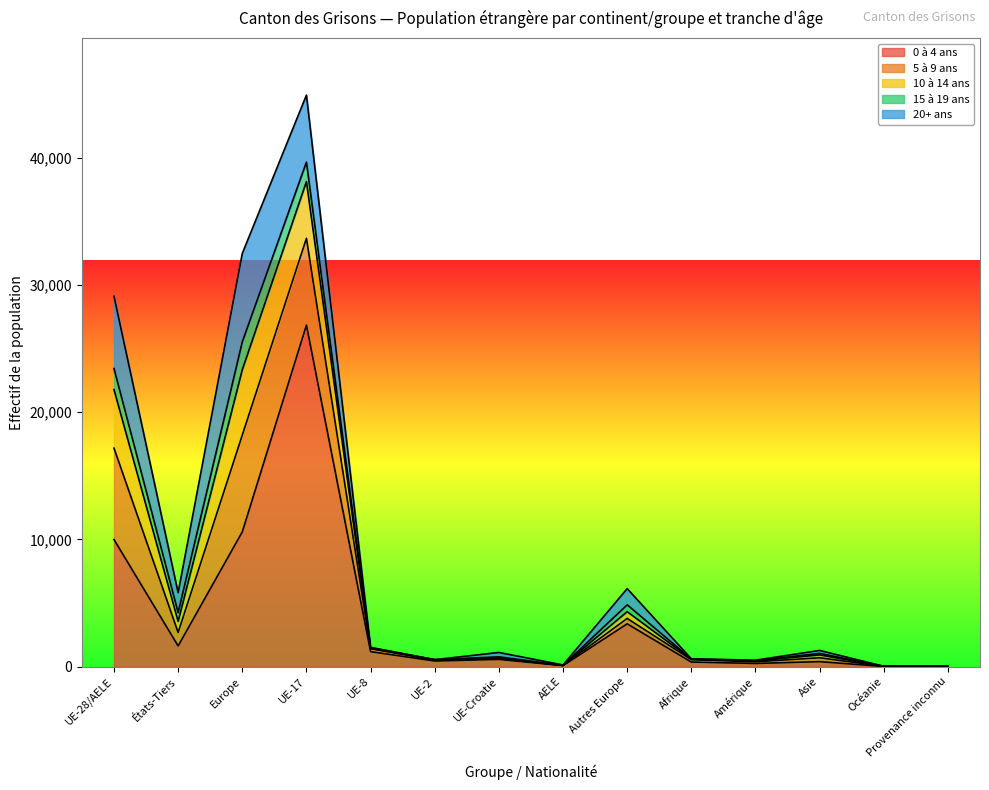

Which category has the lowest value in the 20+ ans series?

Provenance inconnu